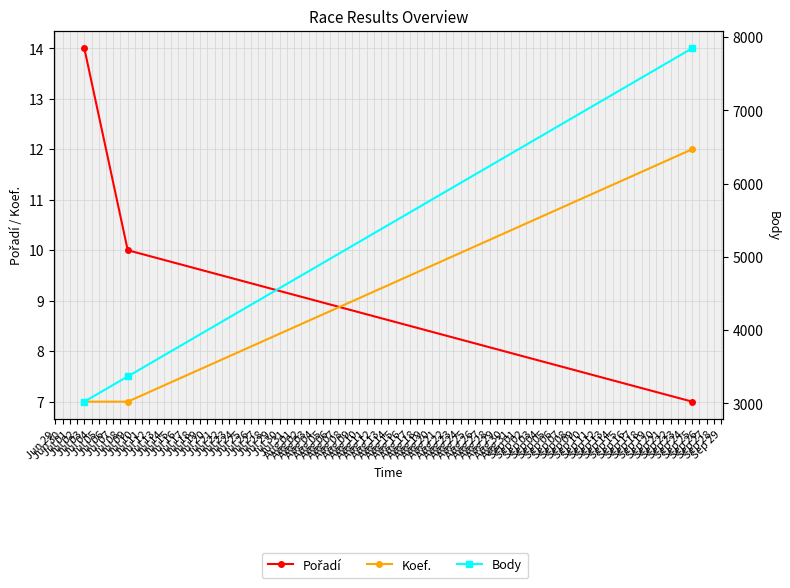

Rank the series by their maximum value, from lowest to highest.

Koef., Pořadí, Body